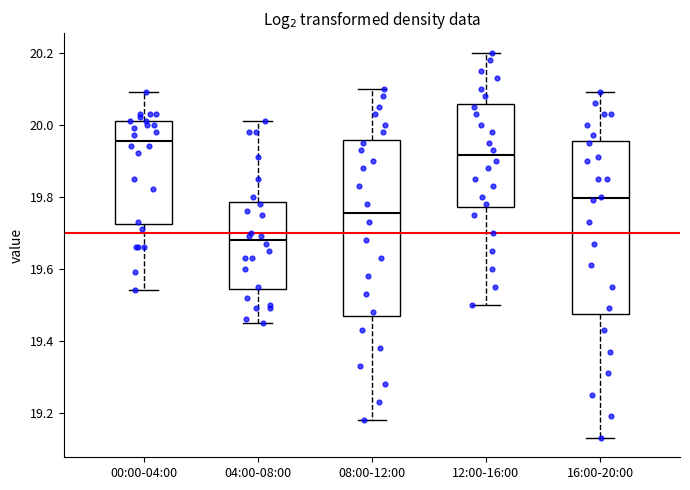

Reading left to right, read every box against the y-axis: the position of its median line, the range the box covers, and the ends of its whiskers. The values are not printed on the chart, so give them approximately, as read against the axis.

00:00-04:00: median 19.96, box 19.72 to 20.02, whiskers 19.54 to 20.10
04:00-08:00: median 19.68, box 19.54 to 19.78, whiskers 19.46 to 20.02
08:00-12:00: median 19.76, box 19.46 to 19.96, whiskers 19.18 to 20.10
12:00-16:00: median 19.92, box 19.78 to 20.06, whiskers 19.50 to 20.20
16:00-20:00: median 19.80, box 19.48 to 19.96, whiskers 19.14 to 20.10